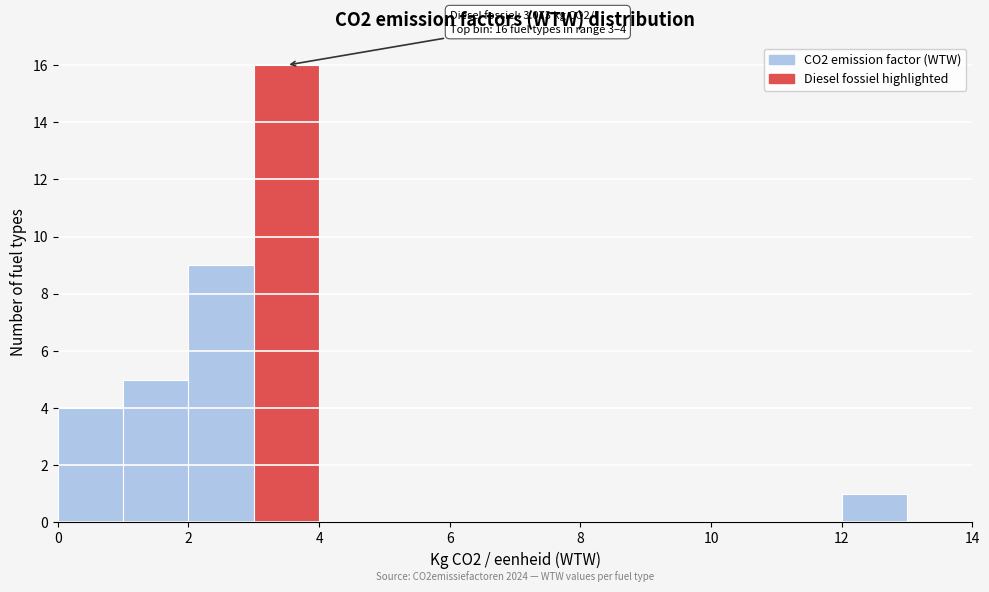

Over which range of the x-axis is the bar tallest?

3 to 4